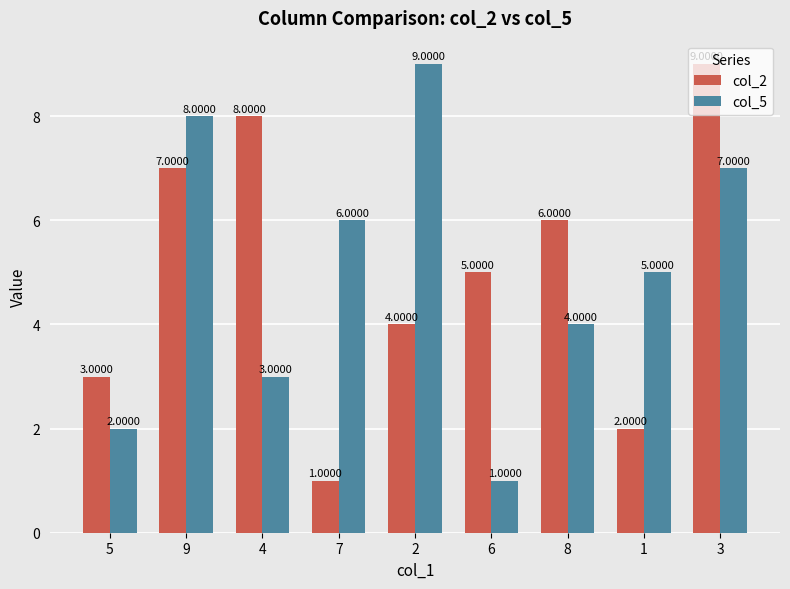

At how many categories does at least one series exceed 1?

9